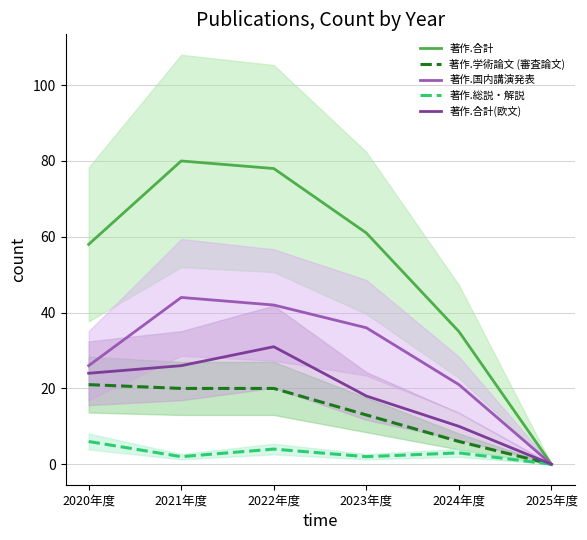

What is the sum of all 著作.総説・解説 values?

17